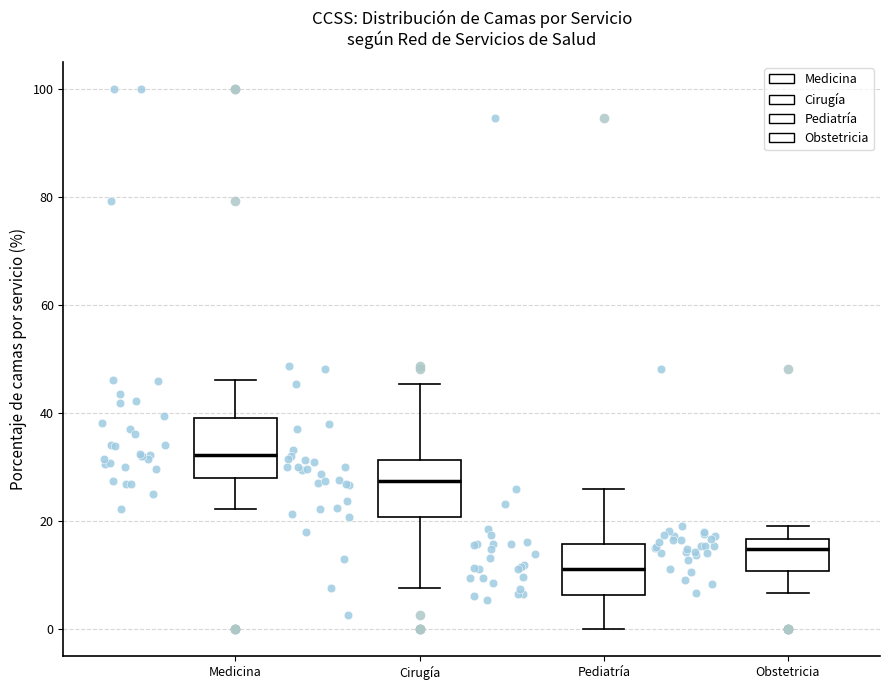

Which box has the lowest median line?

Pediatría